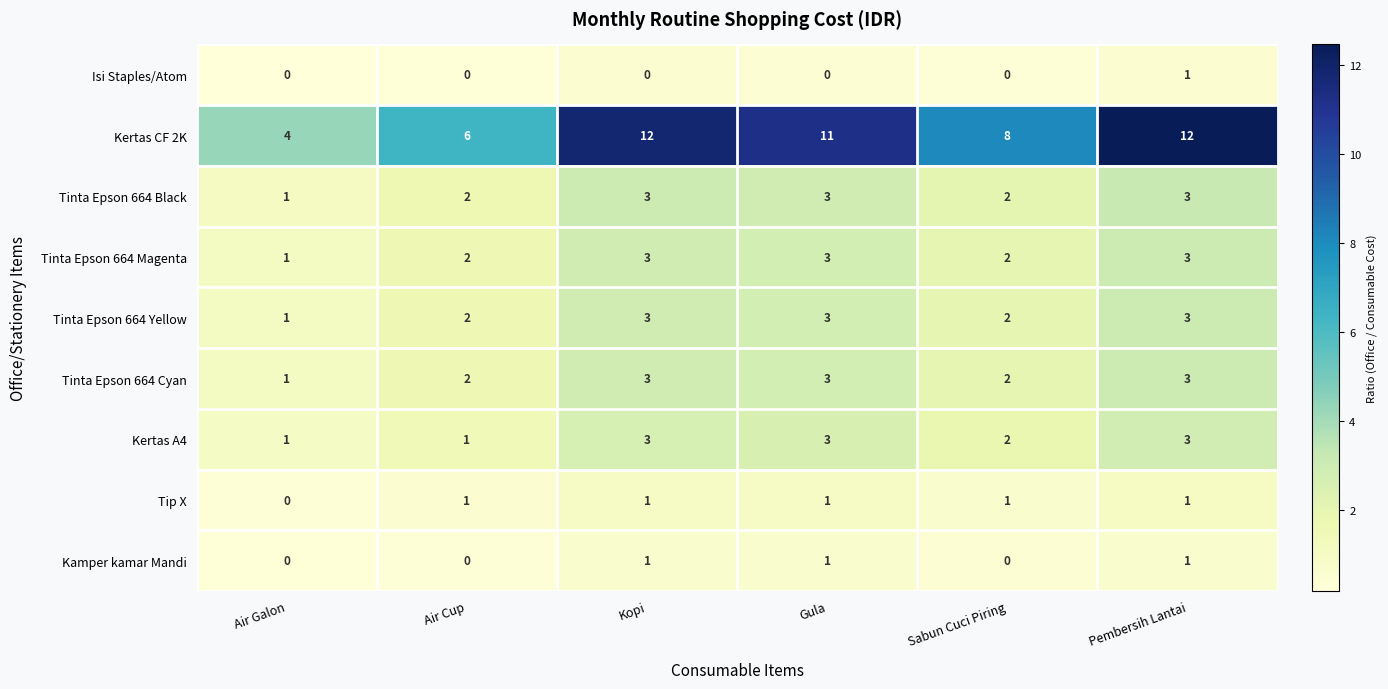

Count the Tip X values in the range 1 to 2.

5